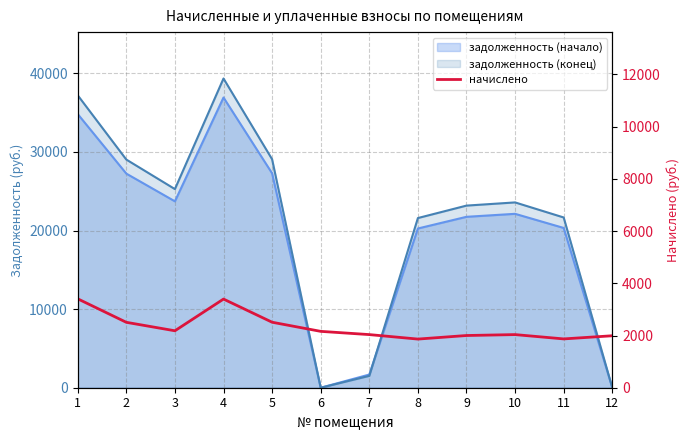

Reading left to right, list all the values displayed in this chart.

3405.8	2505.8	2181.5	3396.2	2509.0	2159.2	2035.2	1863.5	2000.2	2035.2	1869.8	1990.7